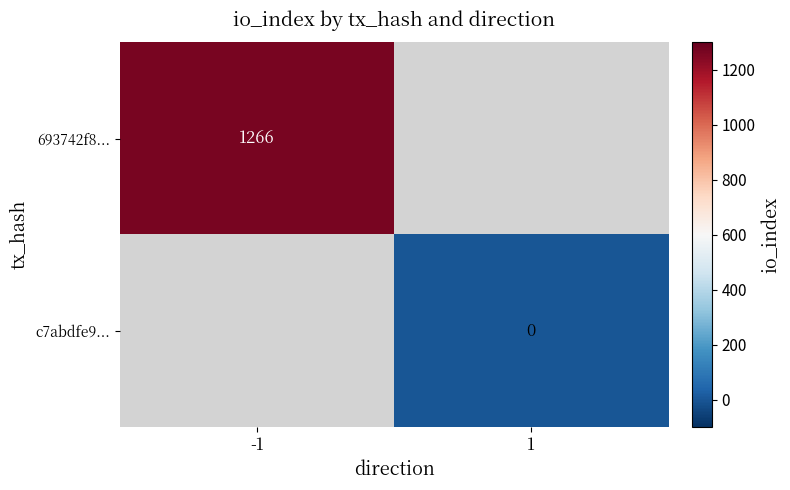

The 693742f8... series shows 831 at -1. True or false?

False